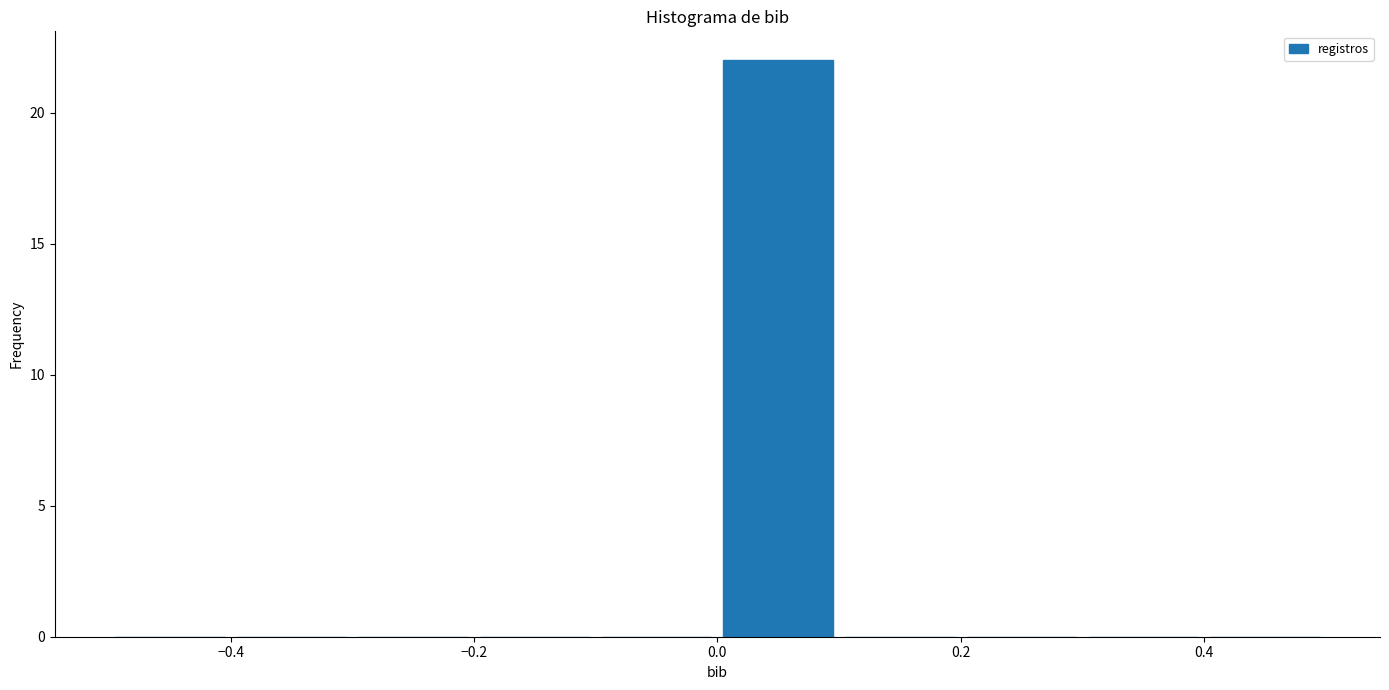

Over which range of the x-axis is the bar tallest?

0.0 to 0.1